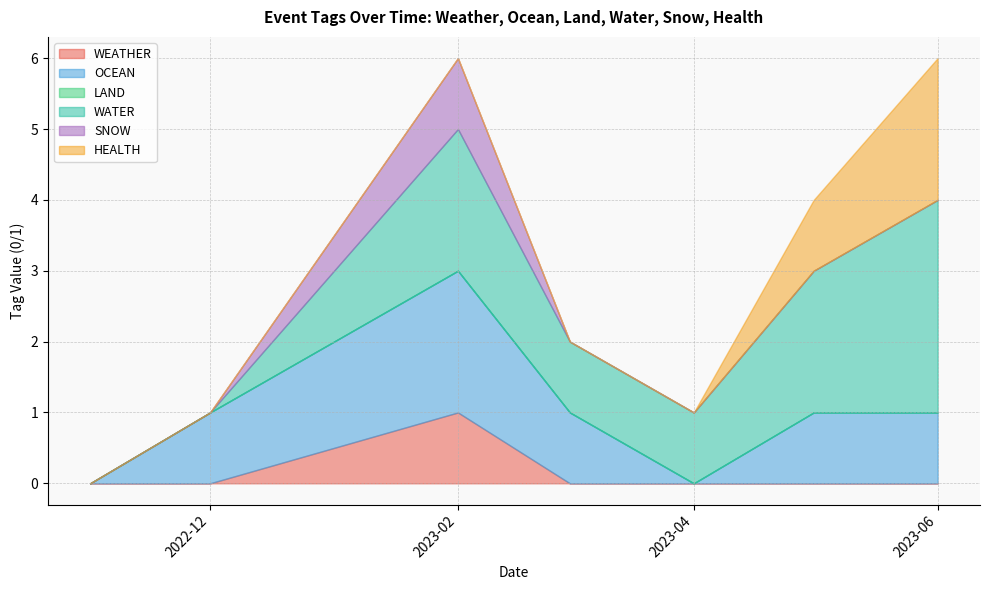

True or false: WEATHER and LAND cross at least once.

False